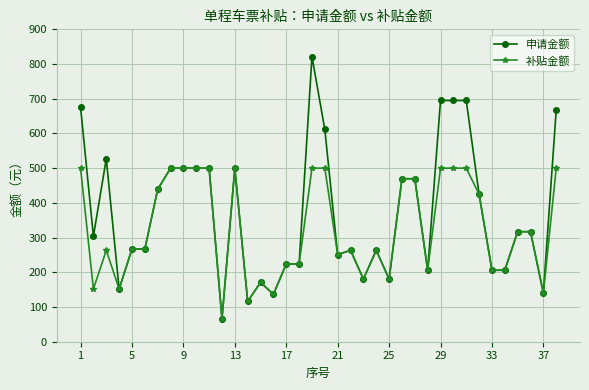

List the series in order of their peak value, highest first.

申请金额, 补贴金额